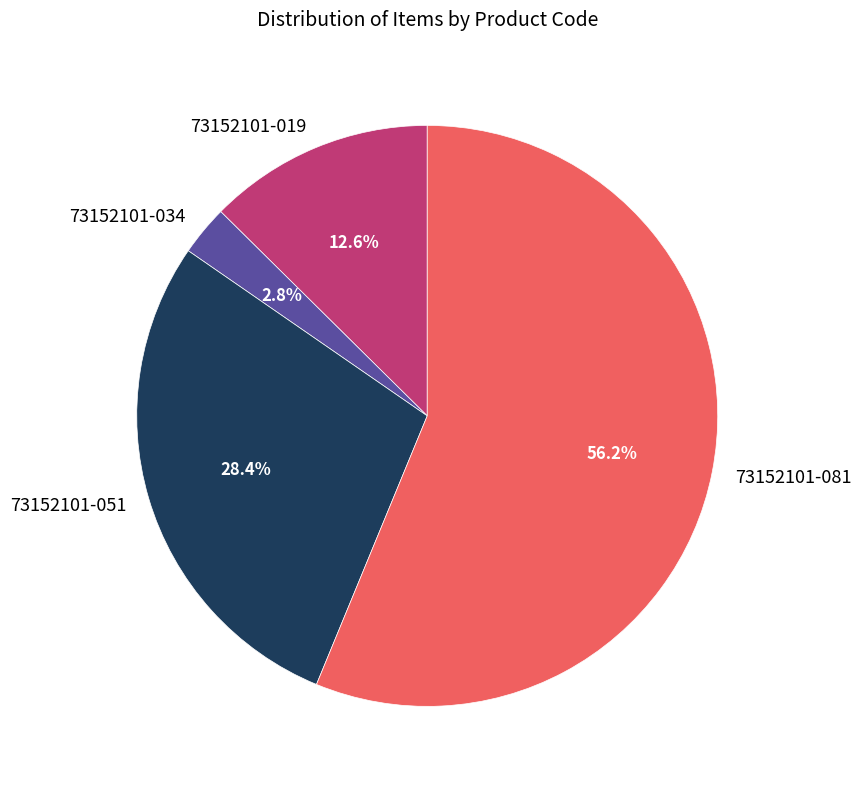

Count the number of slices in the pie.

4